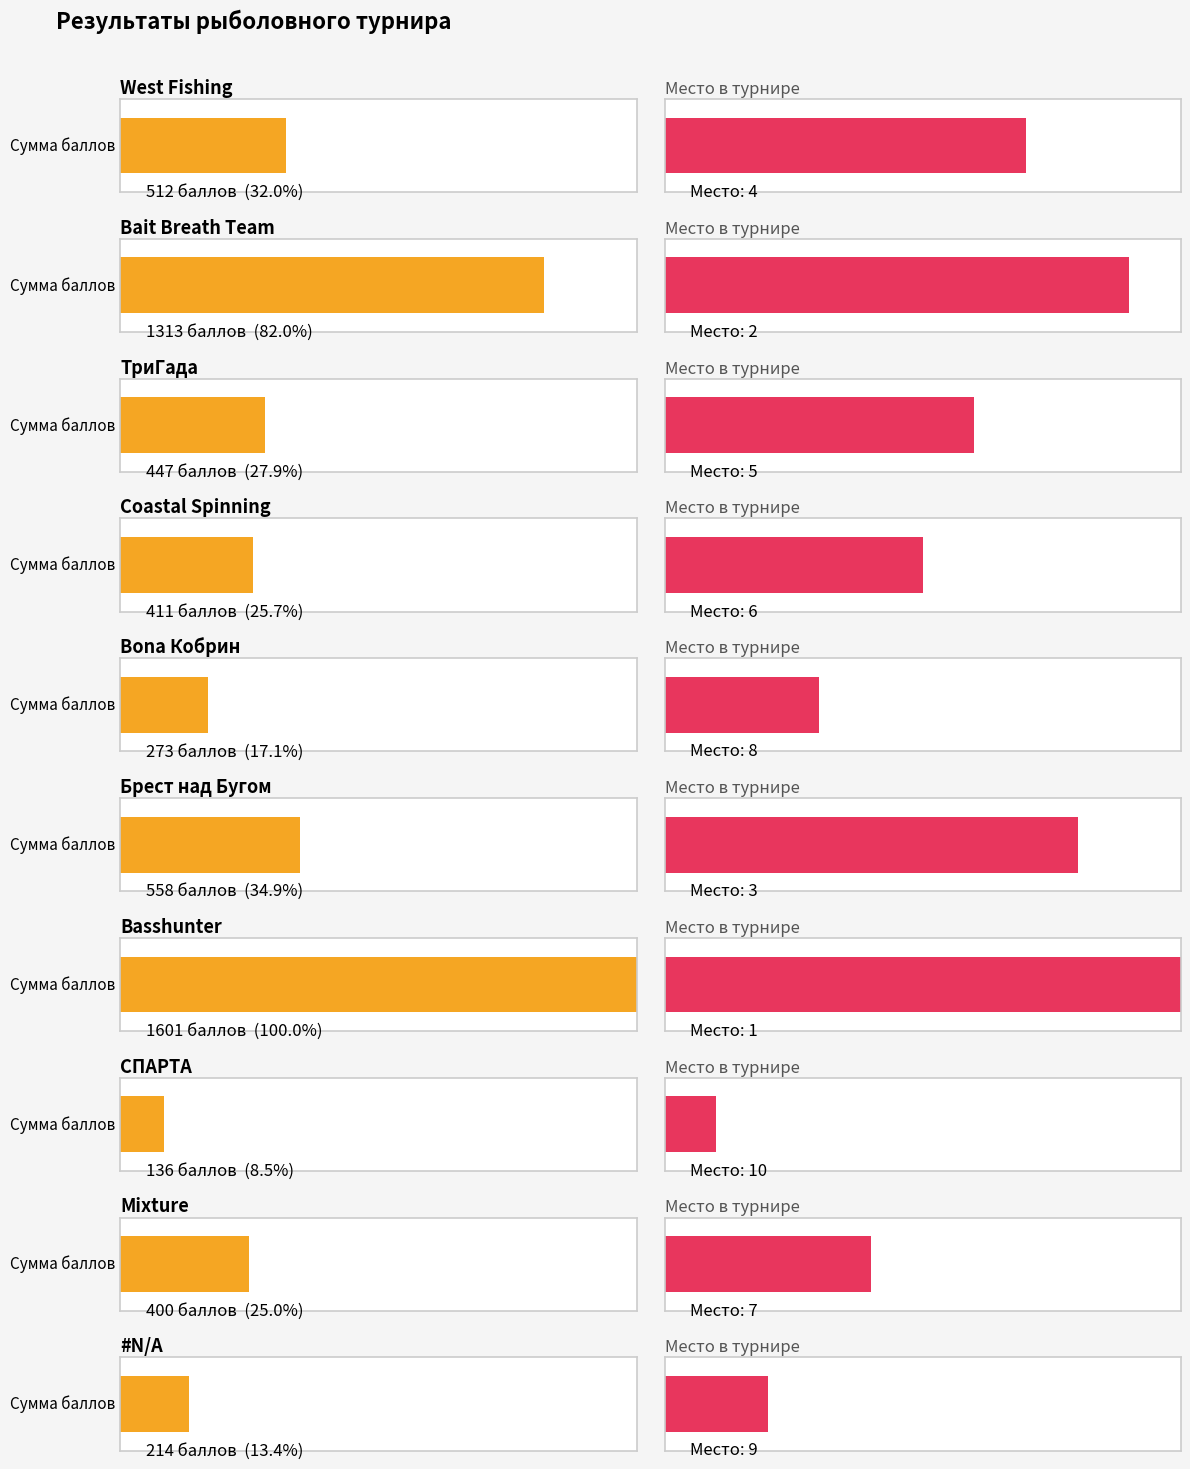

What is the label of the 9th bar from the right?

Bait Breath Team